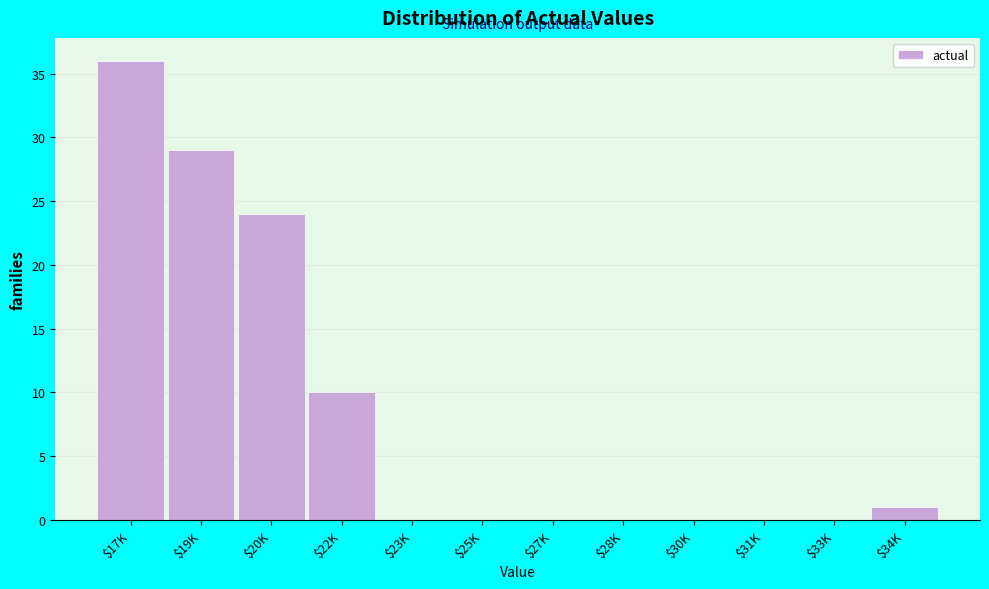

What is the sum of all values?

100